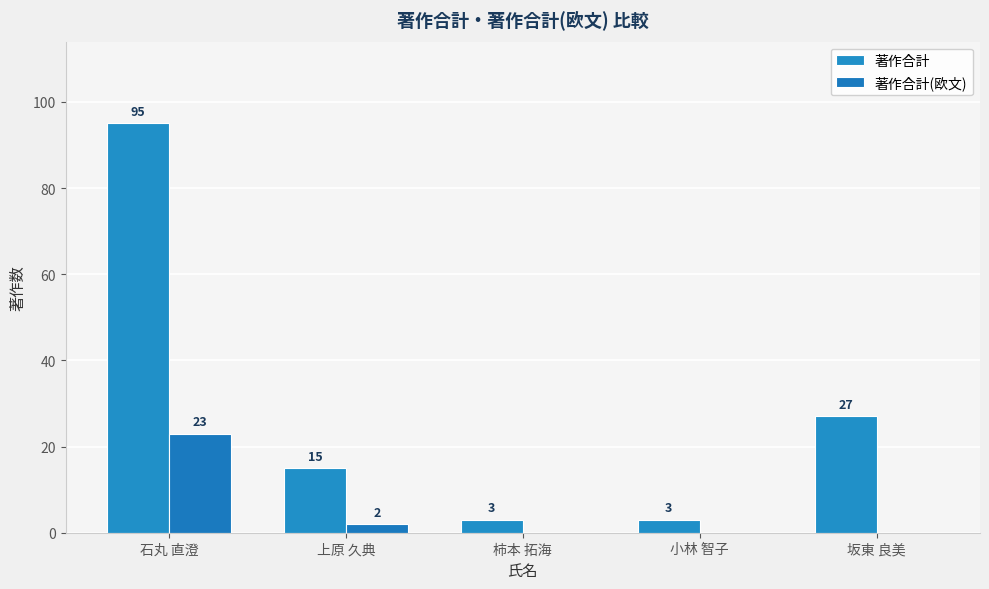

The value of 著作合計 at 石丸 直澄 is 153. True or false?

False